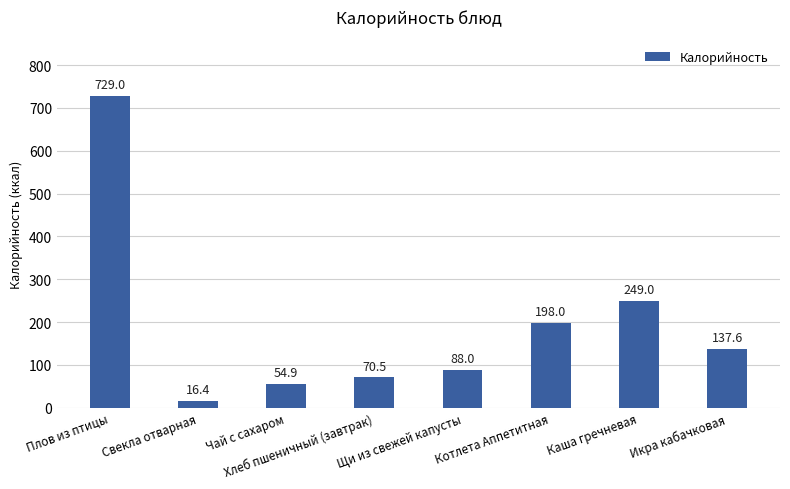

Approximately how many times larger is the value at Чай с сахаром compared to Хлеб пшеничный (завтрак)?

0.8